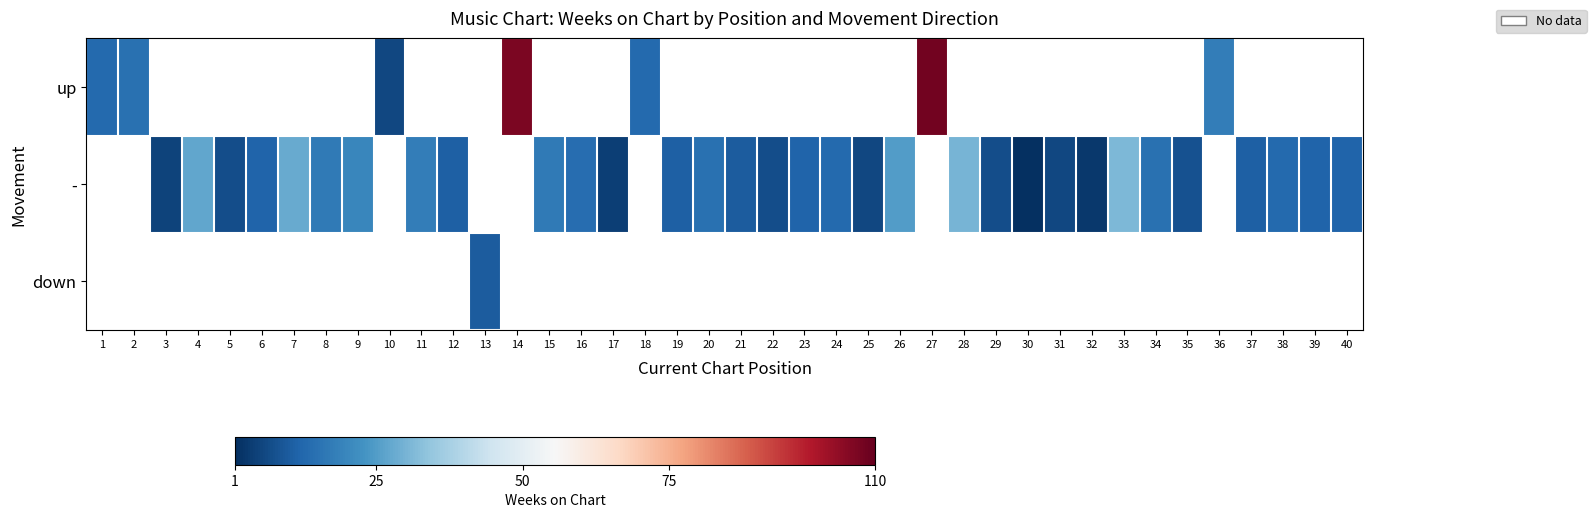

Count the number of categories in the chart.

40